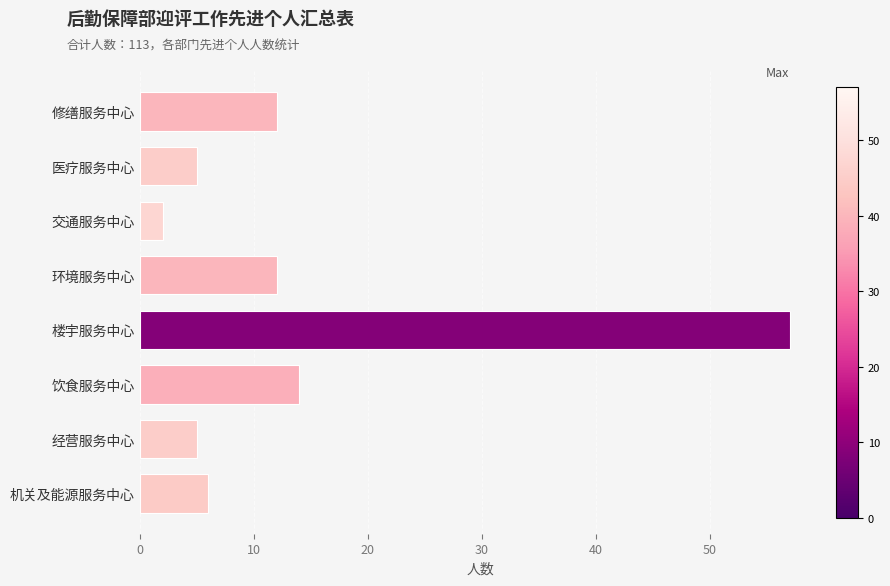

What is the change in value from 医疗服务中心 to 交通服务中心?

-3